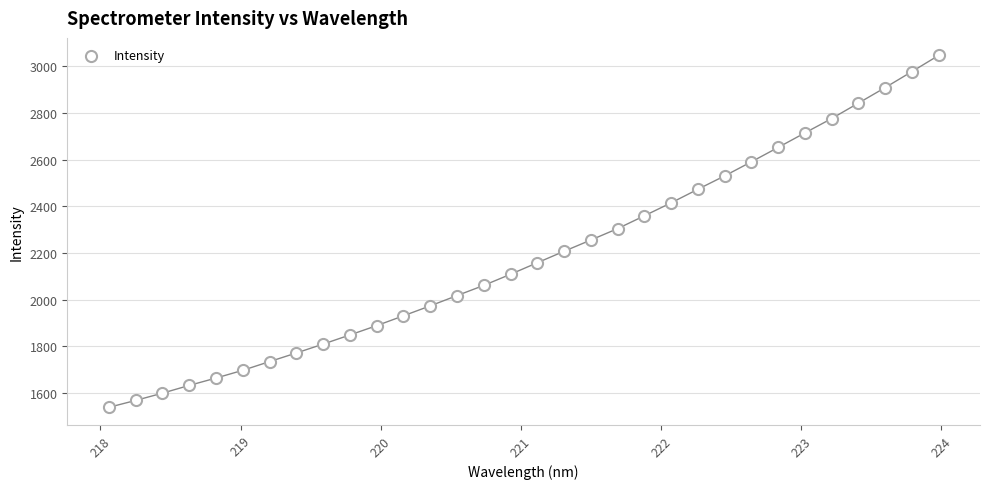

What is the range of Y values (max minus min)?

1506.6